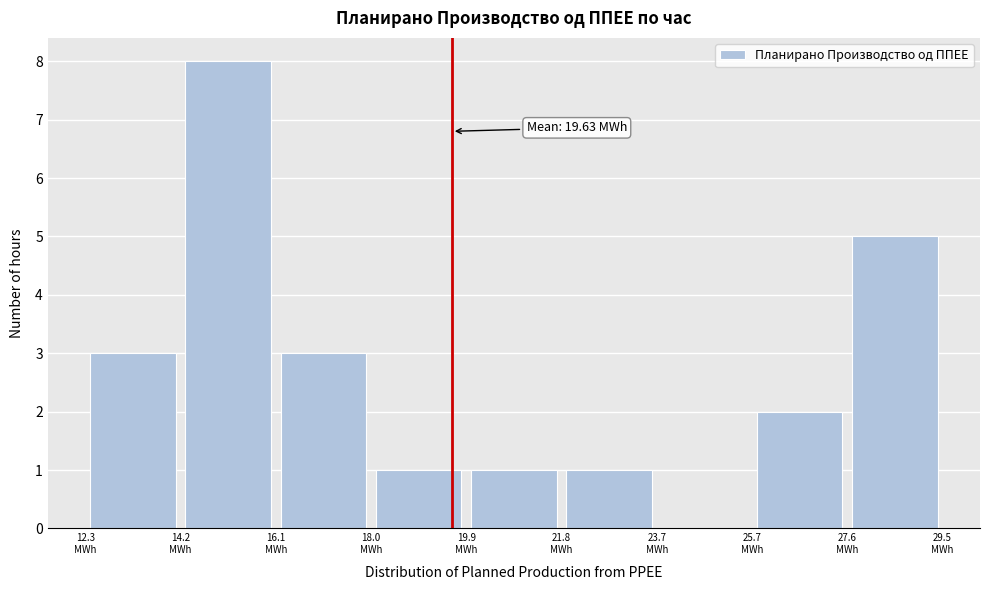

Over which range of the x-axis is the bar tallest?

14.2 to 16.0